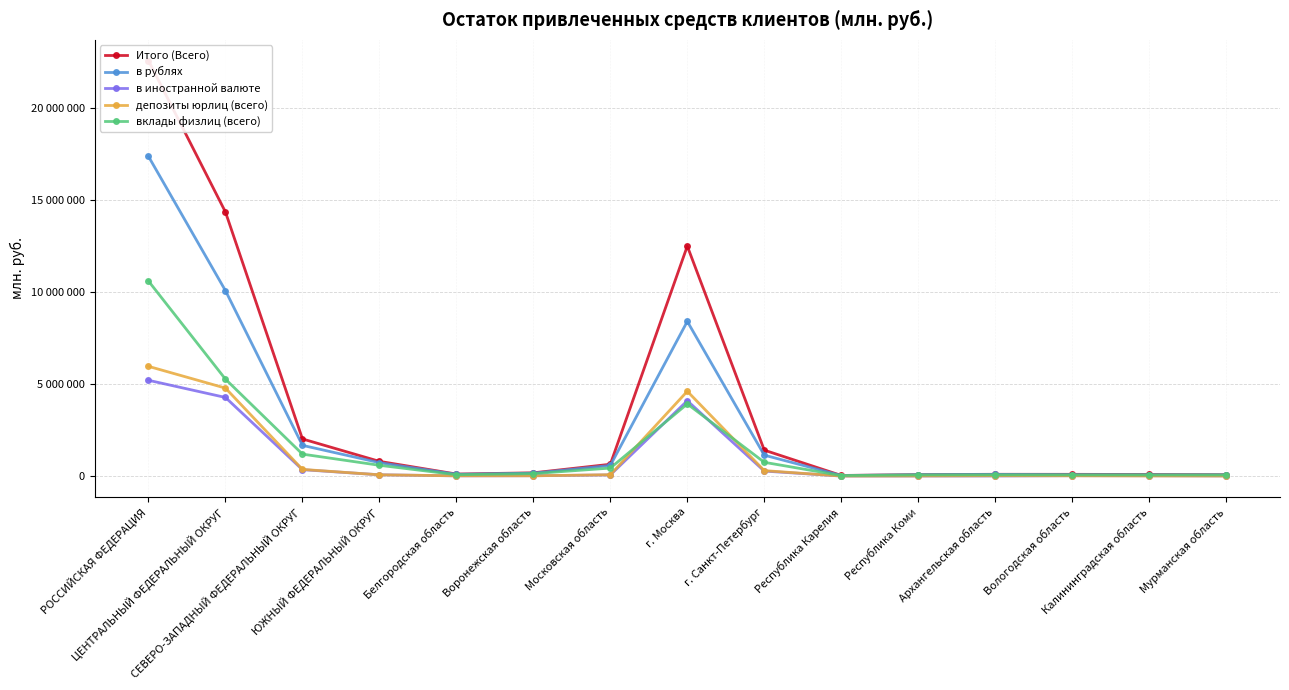

At which label is в рублях closest to 8708614?

г. Москва